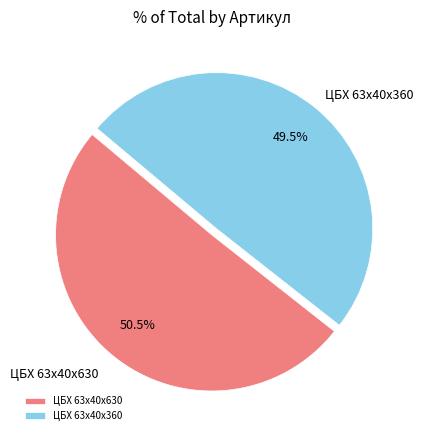

Count the number of slices in the pie.

2